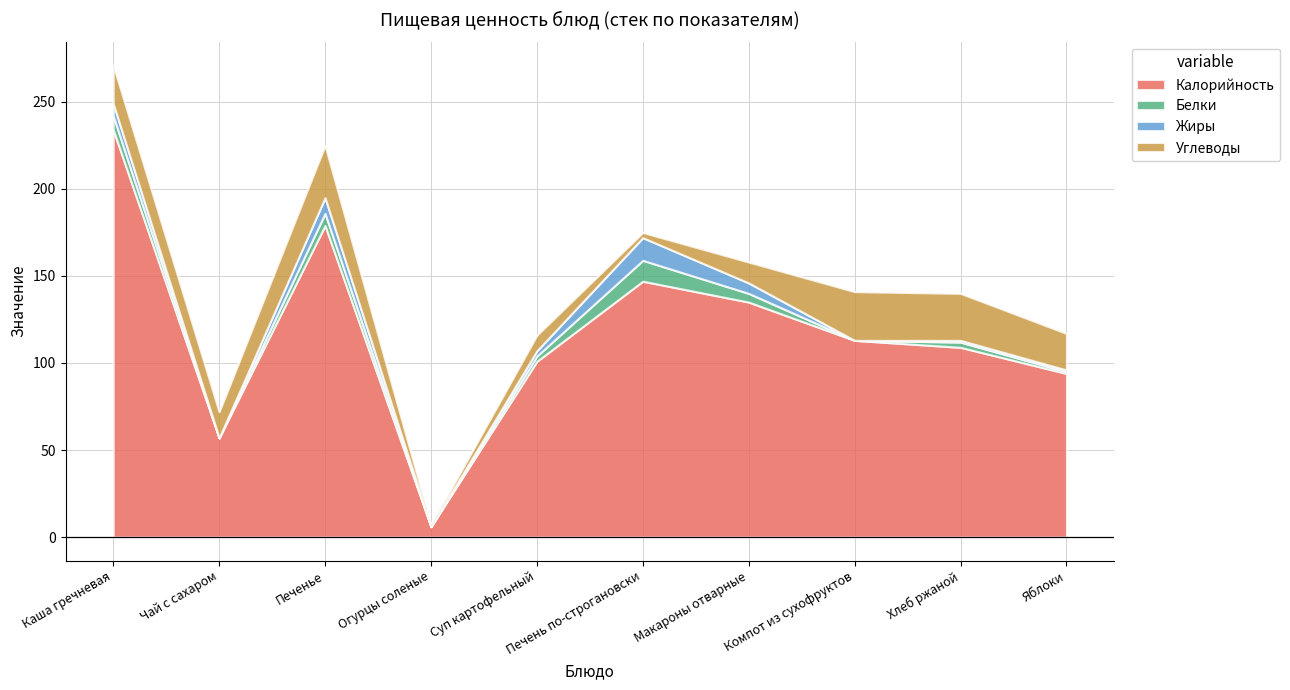

True or false: Калорийность has a value of 135.0 at Макароны отварные.

True